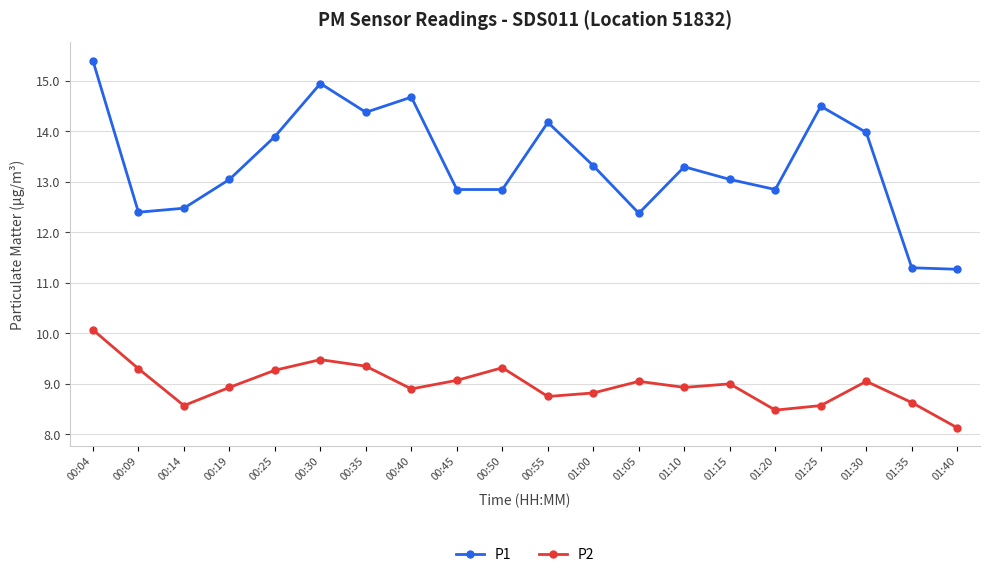

What is the average value of the P2 series?

9.0